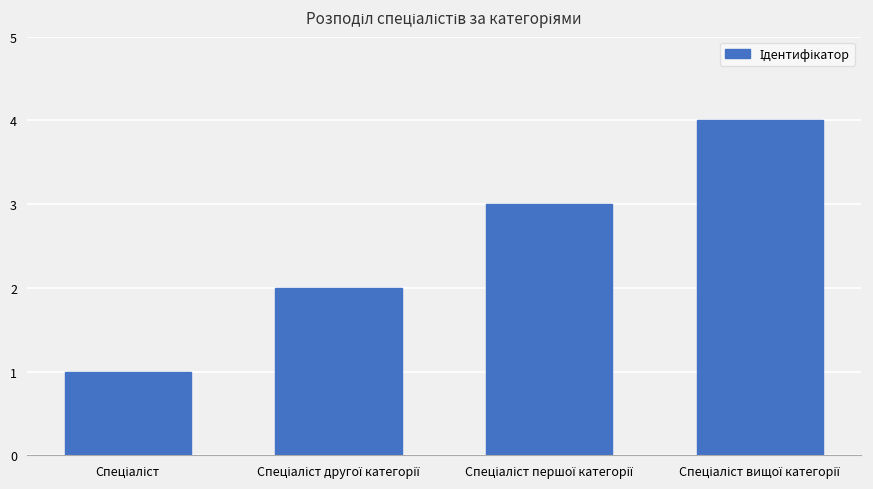

What is the greatest value displayed?

4